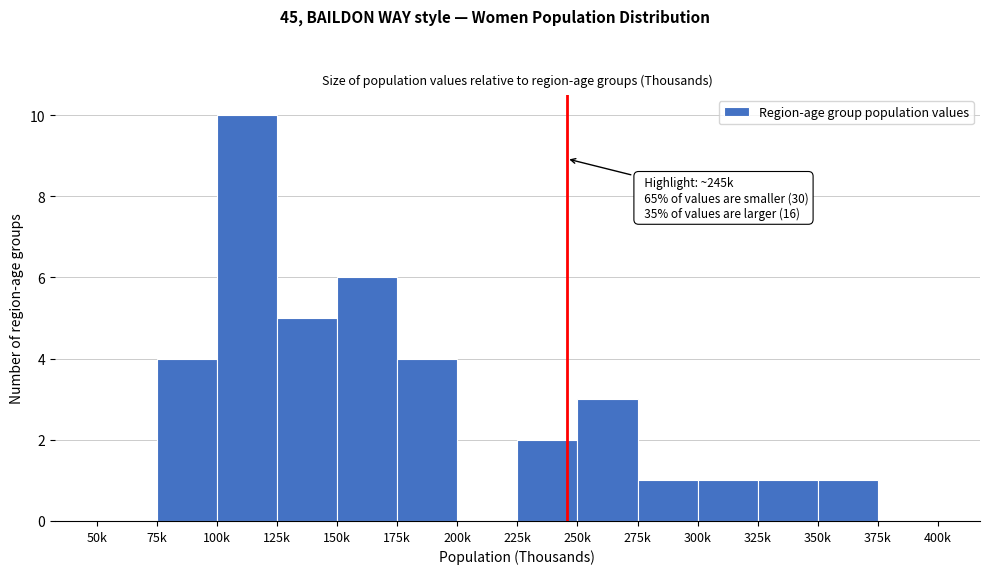

Reading left to right, what are all the values shown in this chart?

50k=0	75k=4	100k=10	125k=5	150k=6	175k=4	200k=0	225k=2	250k=3	275k=1	300k=1	325k=1	350k=1	375k=0